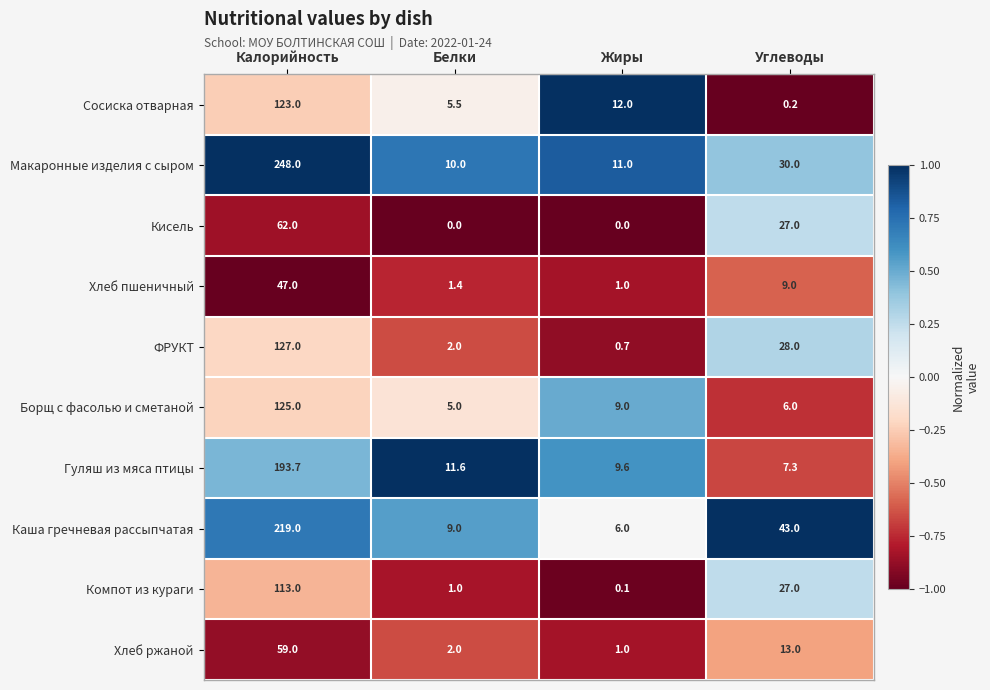

True or false: ФРУКТ has a value of 37.0 at Углеводы.

False